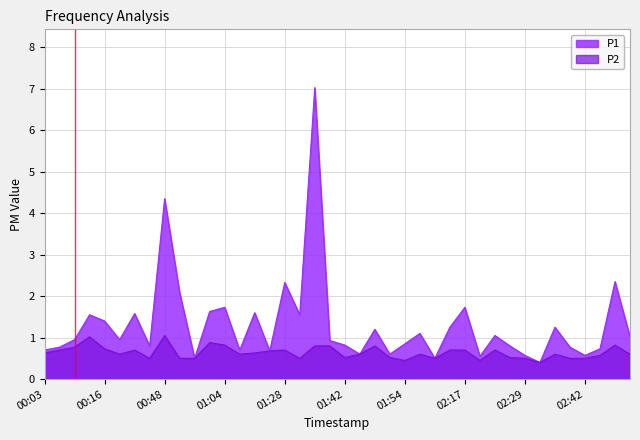

What value does the P1 series have at 02:20?

0.6